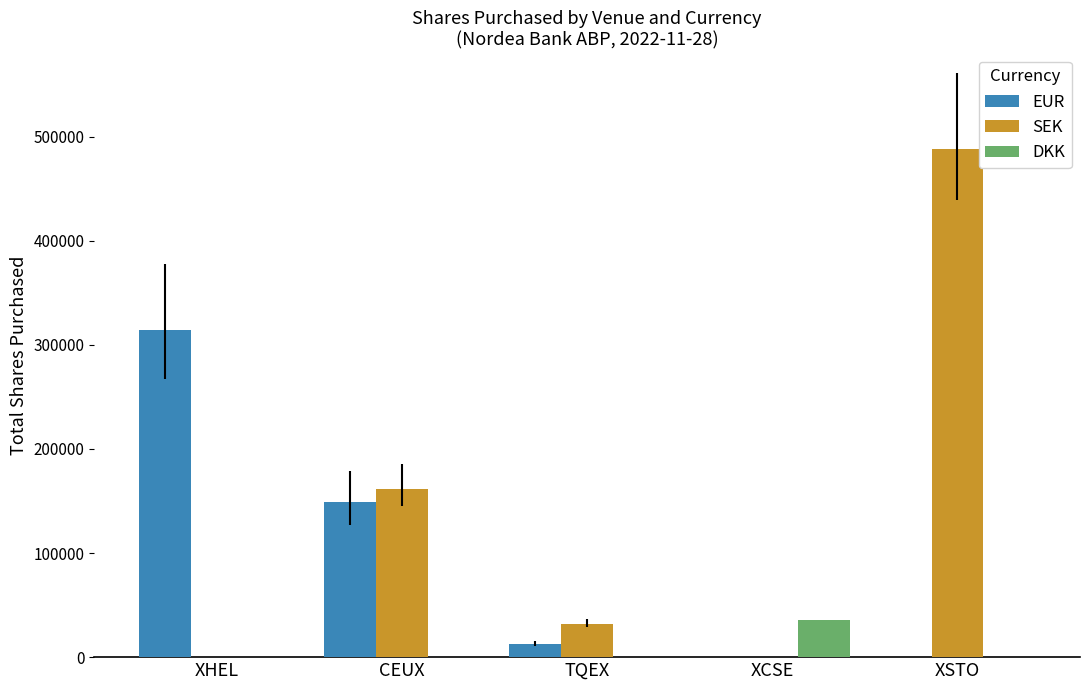

The EUR series shows 314446 at XHEL. True or false?

True